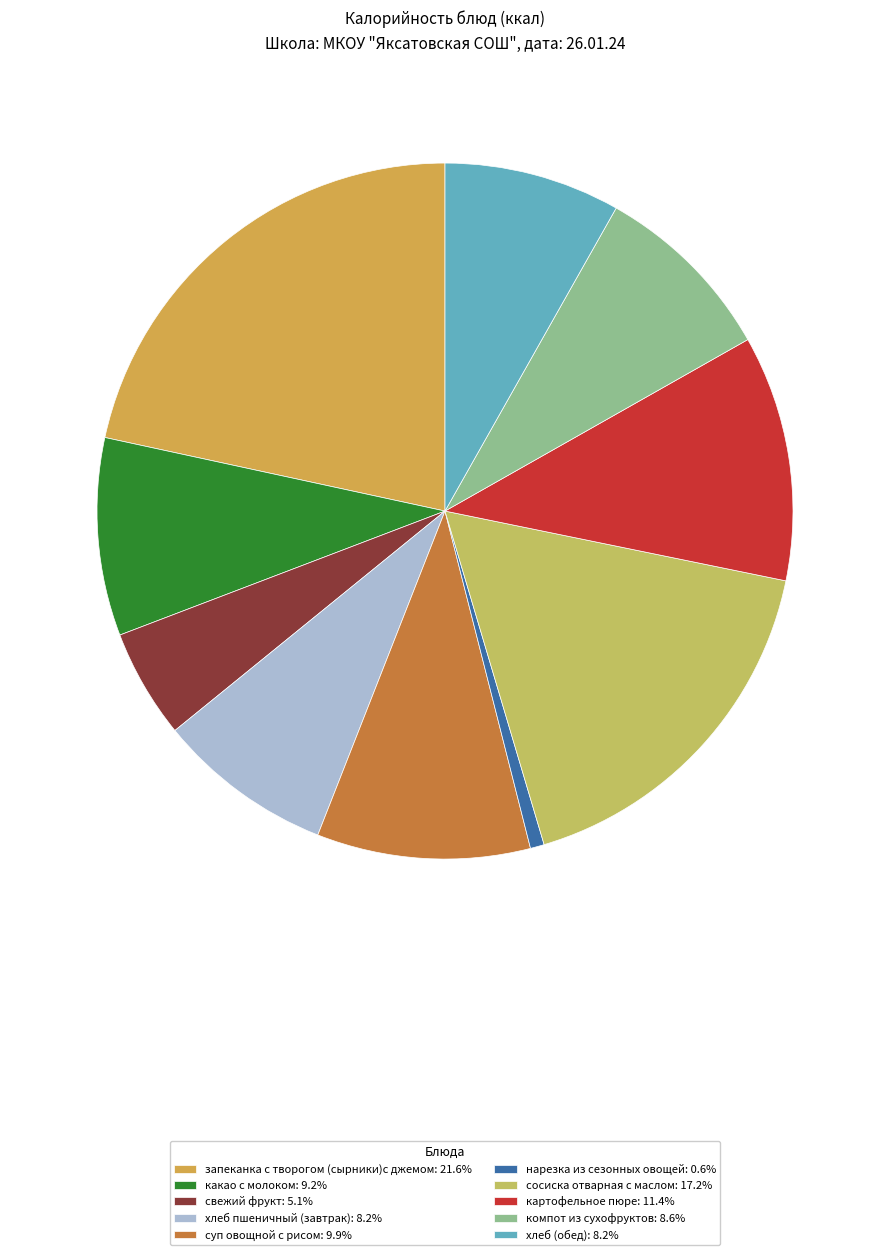

Which slice is the largest?

запеканка с творогом (сырники)с джемом